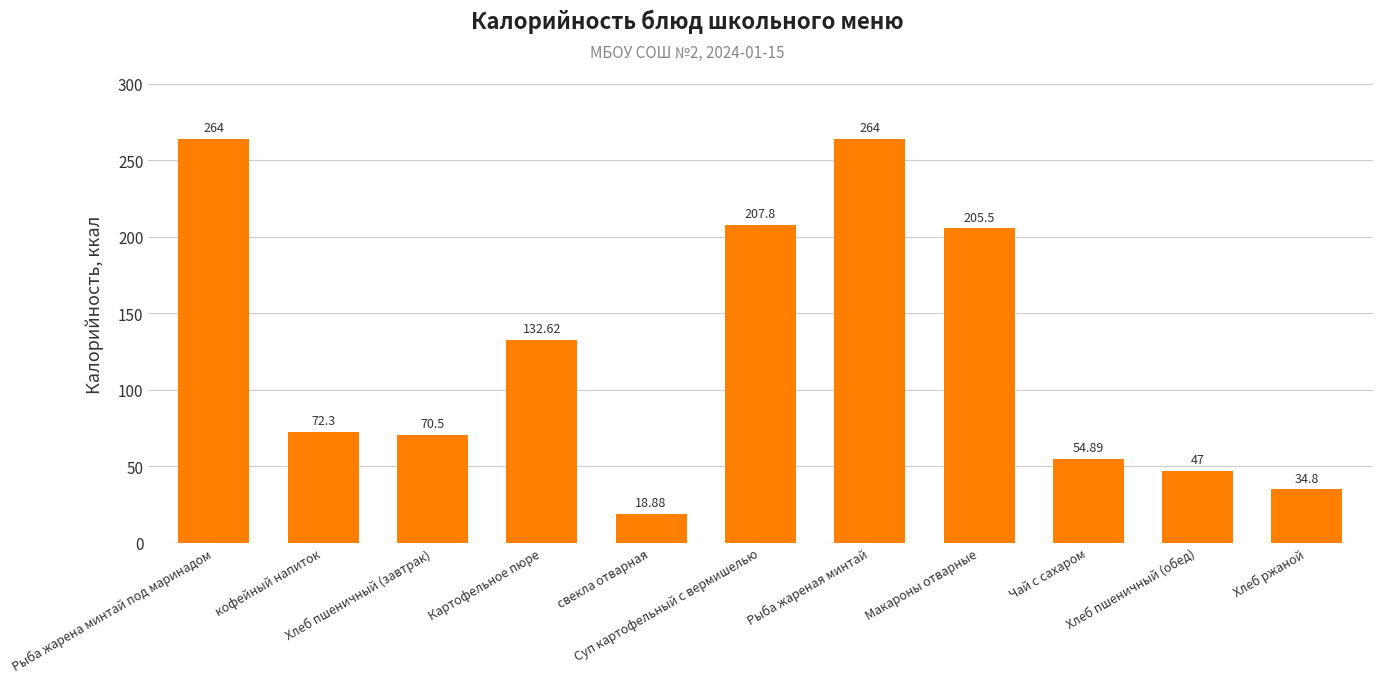

What position from the right is свекла отварная?

7